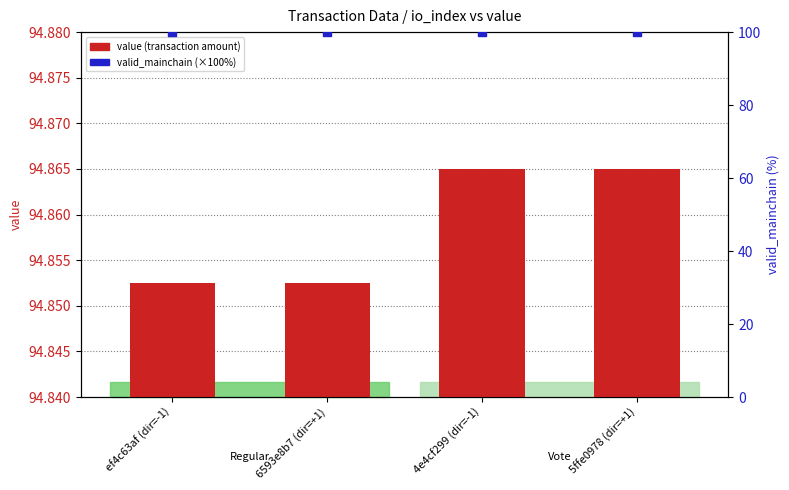

At which category is the sum across all series the highest?

4e4cf299 (dir=-1)